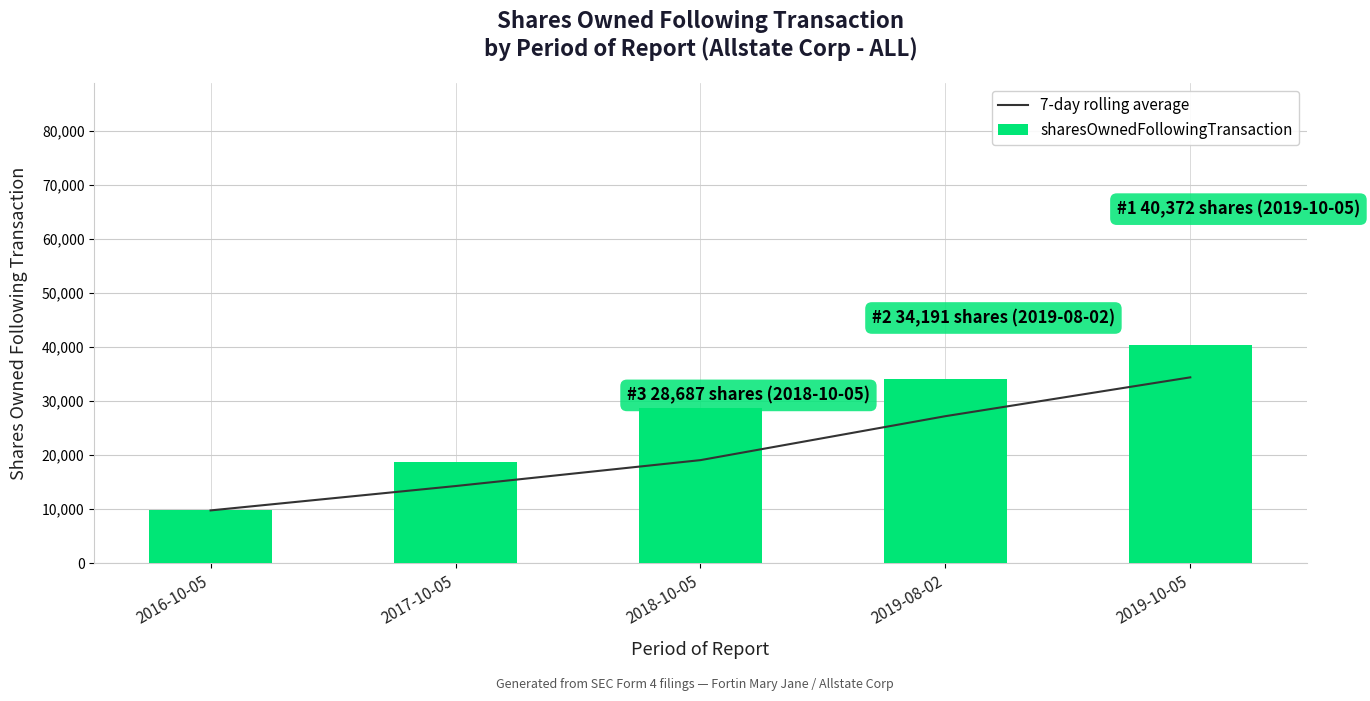

At which label does sharesOwnedFollowingTransaction first exceed 28687?

2019-08-02